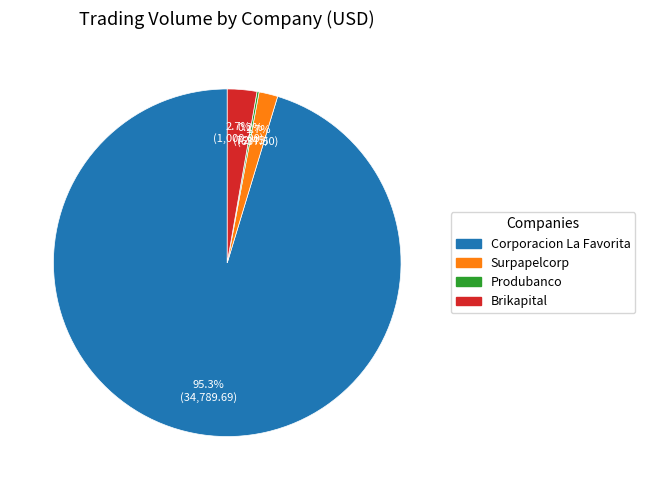

Combined, do Surpapelcorp and Brikapital account for over 50%?

No